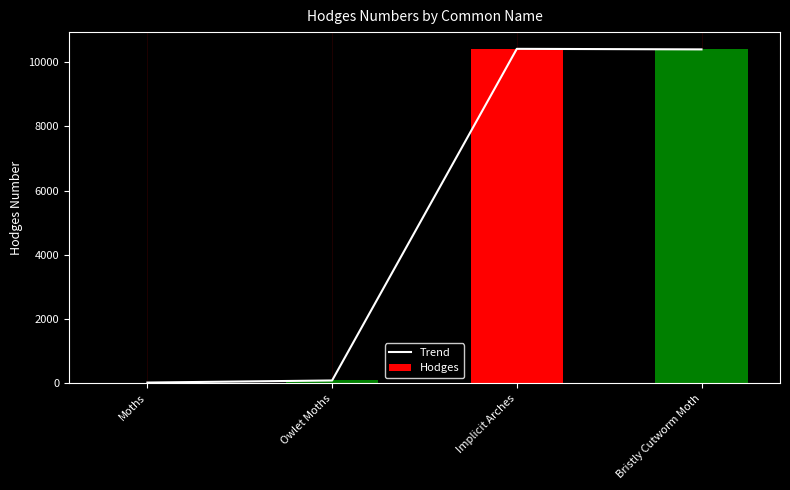

What is the smallest value displayed?

29.0